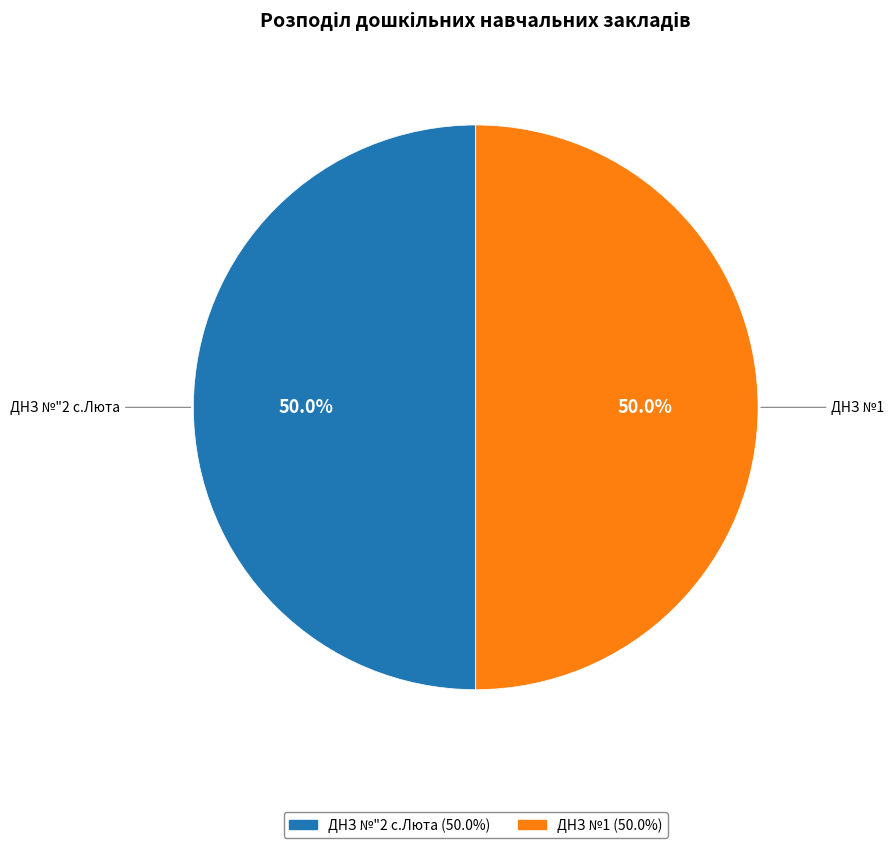

What is the ratio of the value at ДНЗ №1 to the value at ДНЗ №"2 с.Люта?

1.0